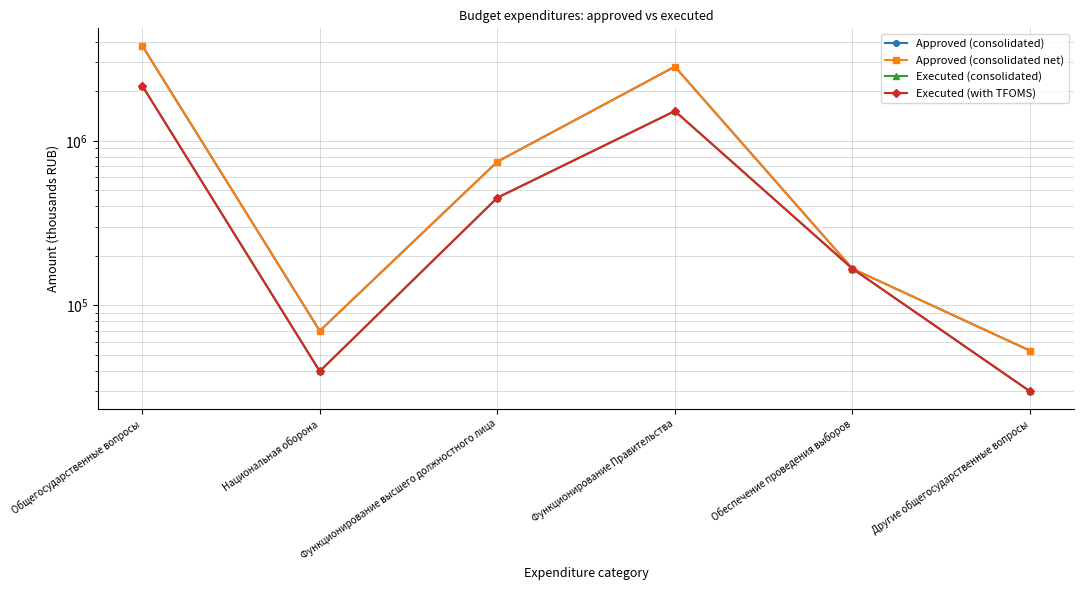

How many interior local peaks does the Approved (consolidated net) series have?

1